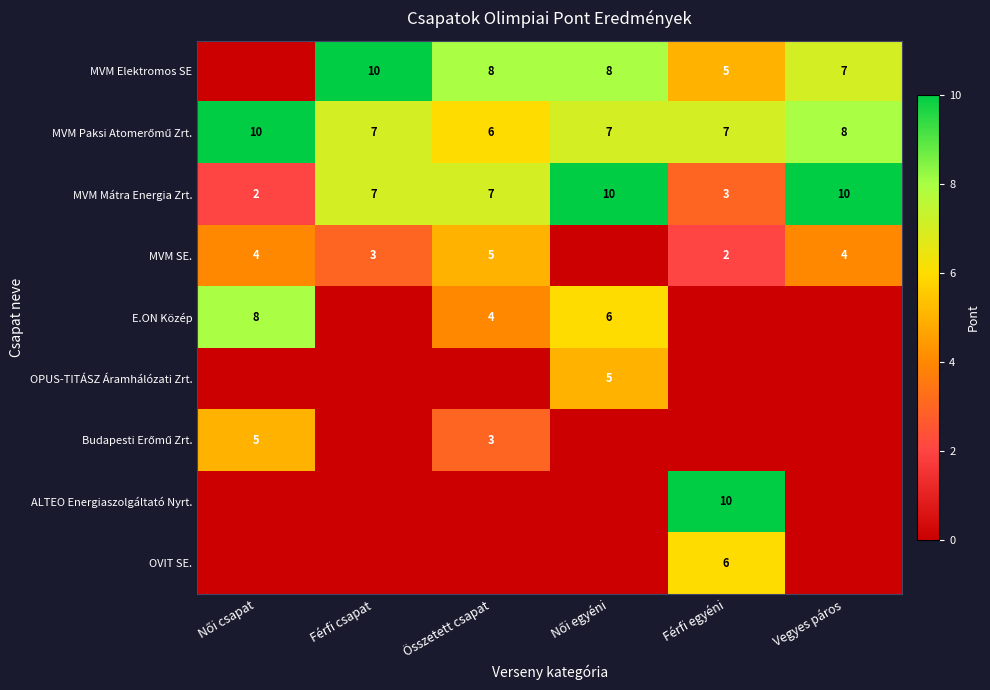

The value of MVM Mátra Energia Zrt. at Összetett csapat is 7. True or false?

True